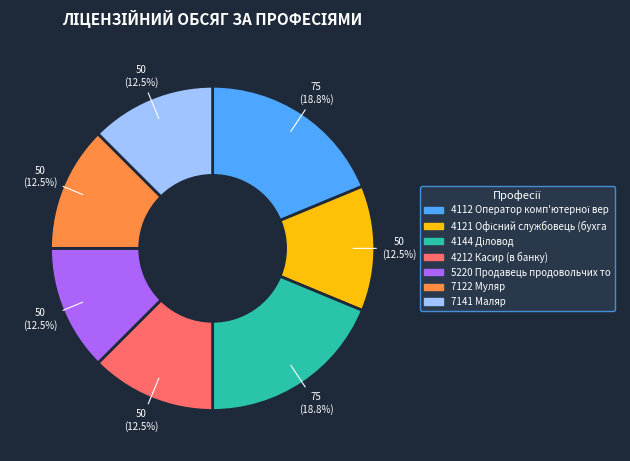

Does any single category account for the majority?

No